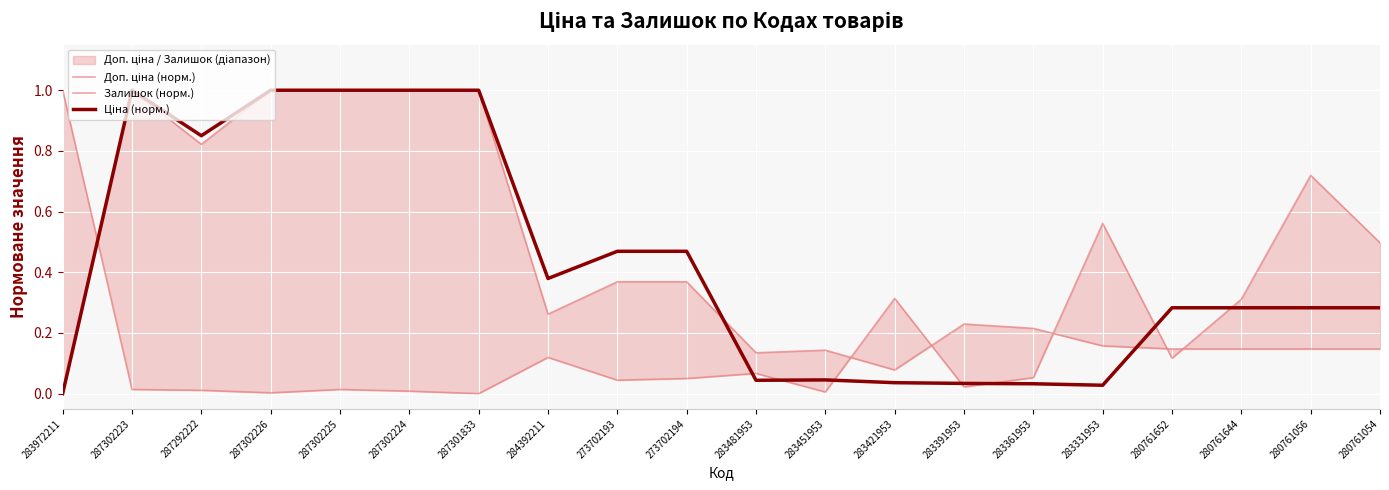

Reading left to right, list all the values displayed in this chart.

Доп. ціна (норм.): 283972211=0.0	287302223=1.0	287292222=0.8	287302226=1.0	287302225=1.0	287302224=1.0	287301833=1.0	284392211=0.3	273702193=0.4	273702194=0.4	283481953=0.1	283451953=0.1	283421953=0.1	283391953=0.2	283361953=0.2	283331953=0.2	280761652=0.1	280761644=0.1	280761056=0.1	280761054=0.1
Залишок (норм.): 283972211=1.0	287302223=0.0	287292222=0.0	287302226=0.0	287302225=0.0	287302224=0.0	287301833=0.0	284392211=0.1	273702193=0.0	273702194=0.1	283481953=0.1	283451953=0.0	283421953=0.3	283391953=0.0	283361953=0.1	283331953=0.6	280761652=0.1	280761644=0.3	280761056=0.7	280761054=0.5
Ціна (норм.): 283972211=0.0	287302223=1.0	287292222=0.9	287302226=1.0	287302225=1.0	287302224=1.0	287301833=1.0	284392211=0.4	273702193=0.5	273702194=0.5	283481953=0.0	283451953=0.0	283421953=0.0	283391953=0.0	283361953=0.0	283331953=0.0	280761652=0.3	280761644=0.3	280761056=0.3	280761054=0.3